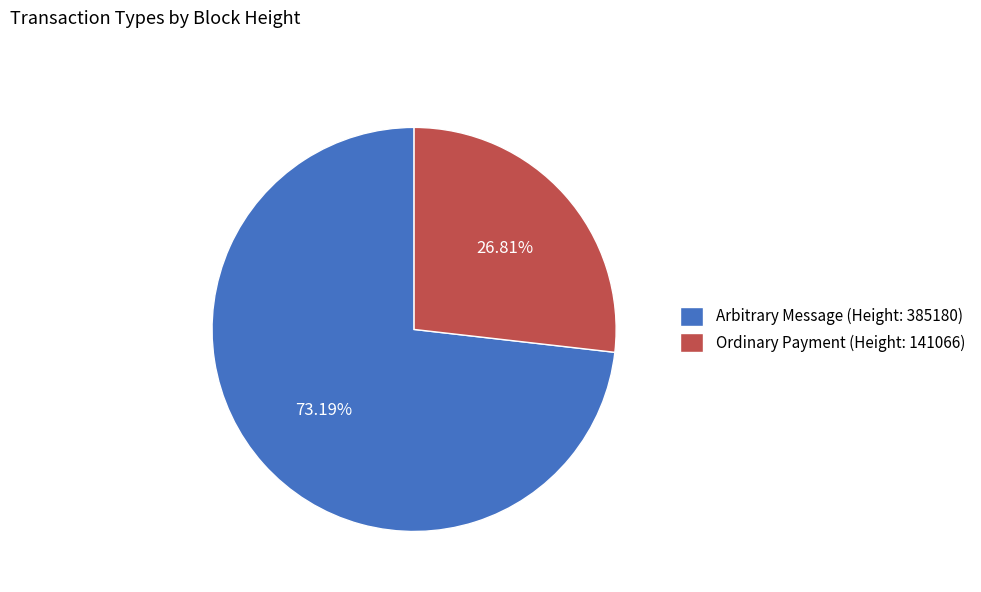

Combined, do Ordinary Payment (Height: 141066) and Arbitrary Message (Height: 385180) account for over 50%?

Yes